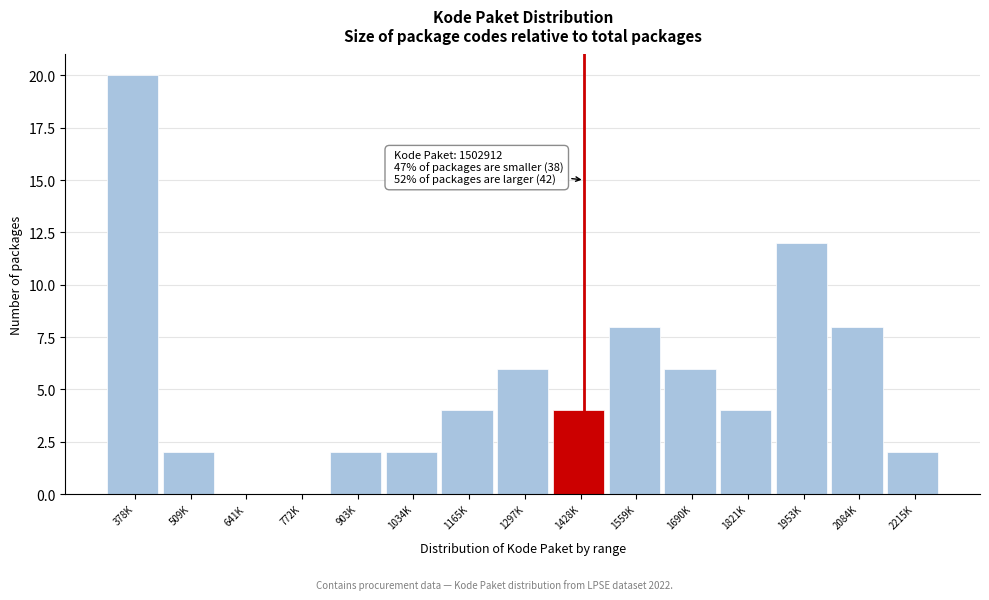

Reading left to right, what are all the values shown in this chart?

378K=20	509K=2	641K=0	772K=0	903K=2	1034K=2	1165K=4	1297K=6	1428K=4	1559K=8	1690K=6	1821K=4	1953K=12	2084K=8	2215K=2